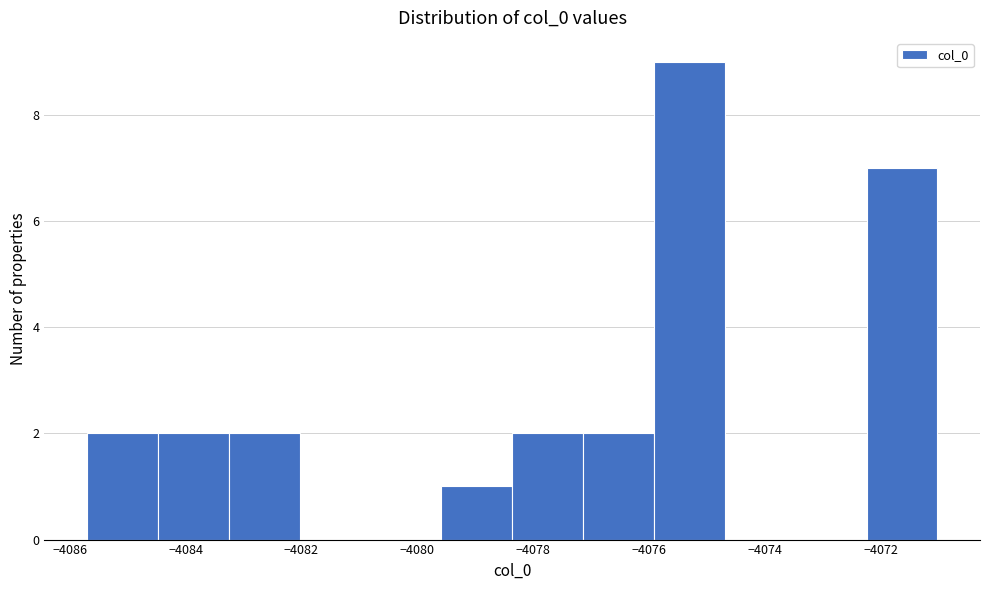

How tall is the bar that spans -4084.4 to -4083.2 on the x-axis? Neither the bar edges nor the heights are printed on the chart, so give them approximately, as read against the axes.

2